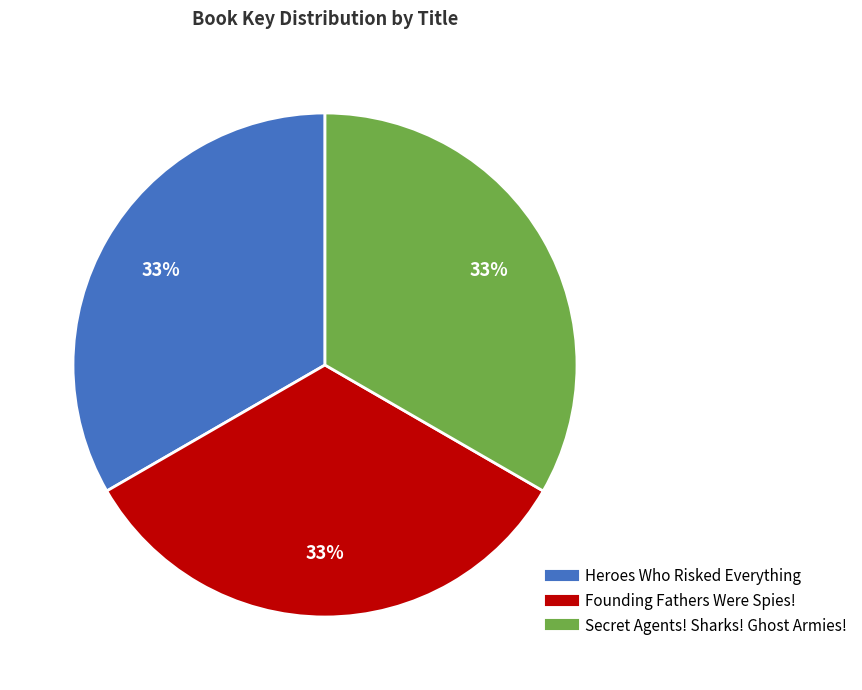

Is there a majority slice in this chart?

No